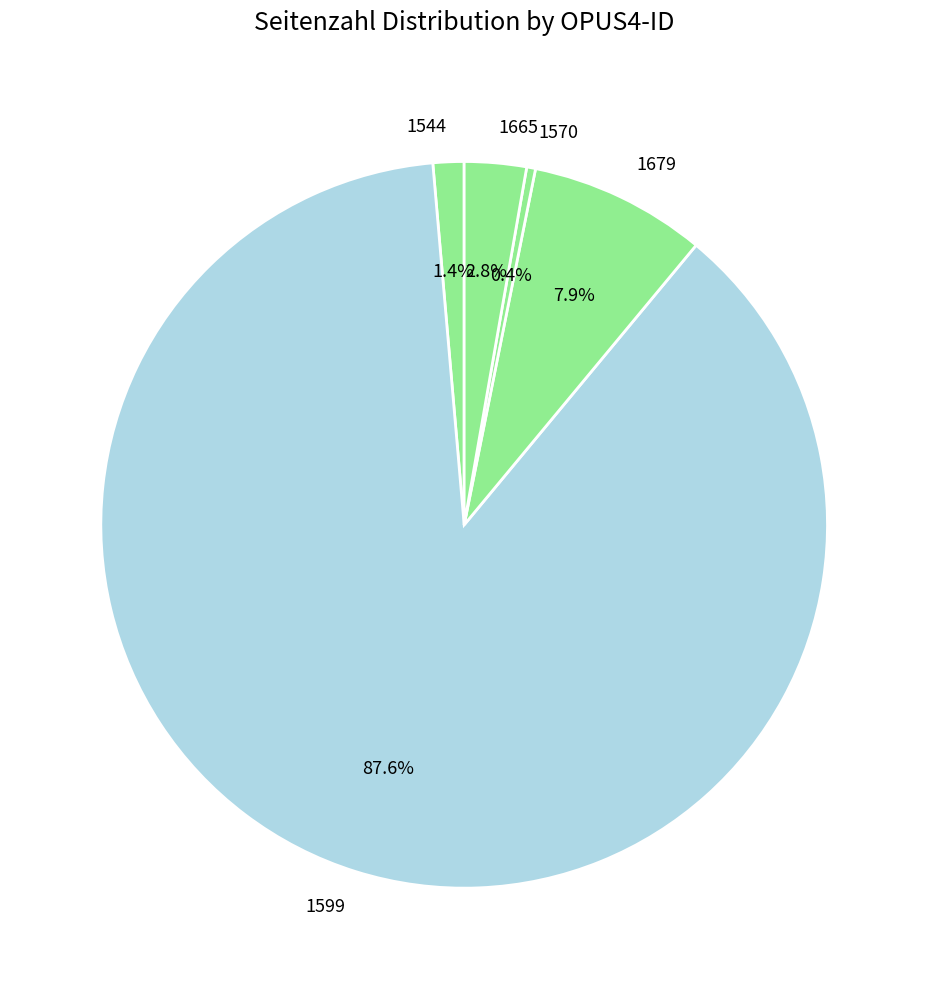

Is it true that 1665 is 3% of the pie?

True